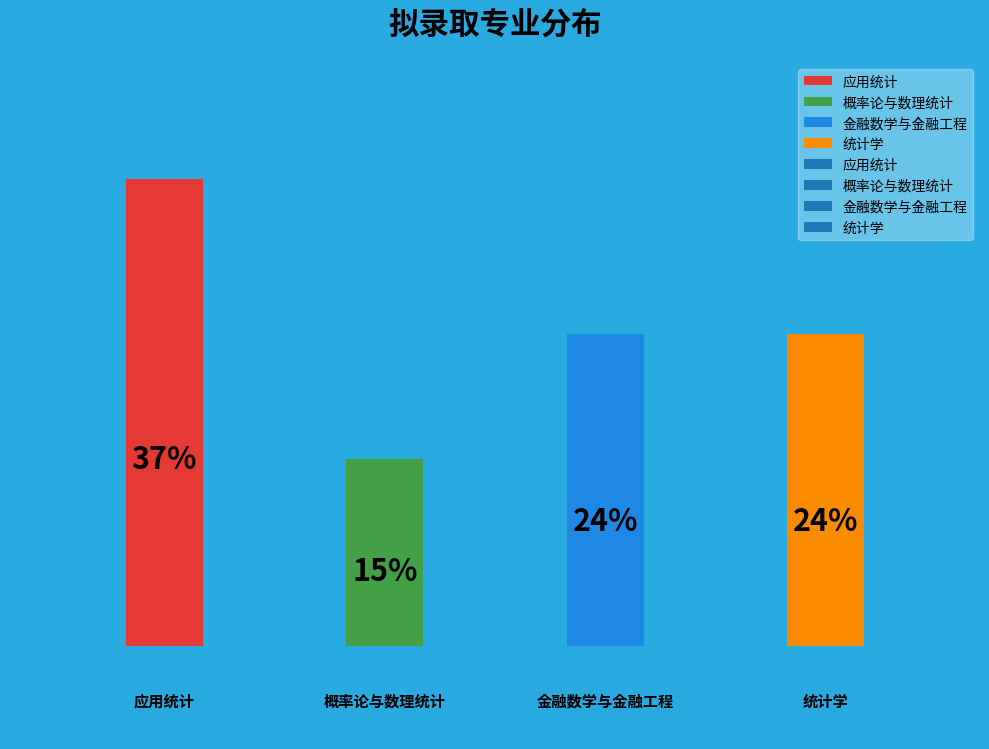

Does the chart contain any negative values?

No